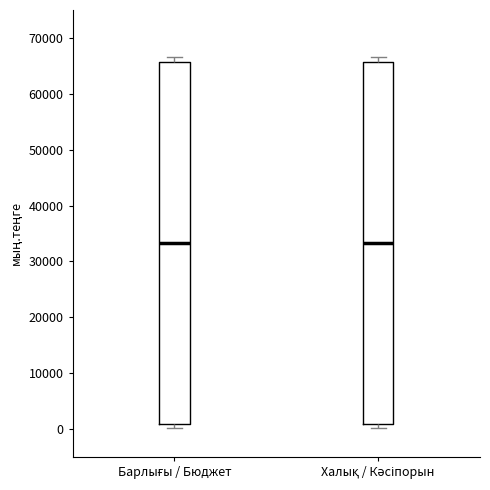

Reading left to right, transcribe this box plot: for each box, give where its median line is, the range the box spans, and where its two whiskers end, as read against the y-axis. The values are not printed on the chart, so give them approximately, as read against the axis.

Барлығы / Бюджет: median 33000, box 1000 to 66000, whiskers 0 to 67000
Халық / Кәсіпорын: median 33000, box 1000 to 66000, whiskers 0 to 67000